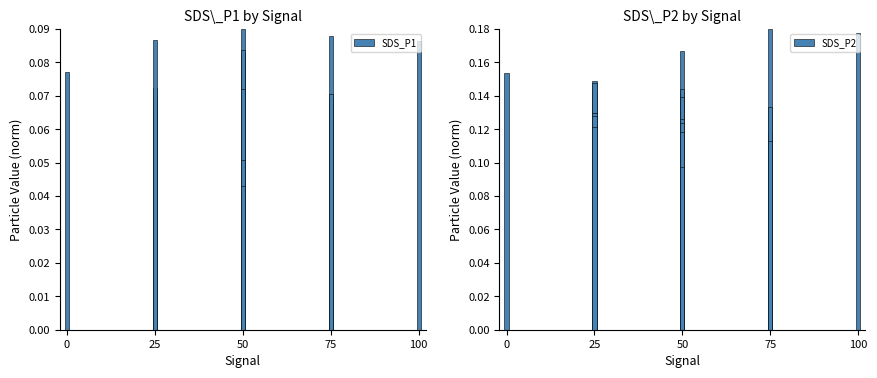

Reading right to left, extract all data points from this chart.

SDS_P1: 0.1	0.1	0.1	0.0	0.1	0.1	0.0	0.1	0.0	0.1	0.1	0.1	0.1	0.1	0.1	0.1	0.1	0.1	0.1	0.0	0.0	0.1	0.1	0.1	0.1	0.1	0.1	0.0	0.1	0.1	0.1	0.1	0.1	0.1	0.1	0.1	0.1	0.1	0.1	0.1
SDS_P2: 0.1	0.1	0.1	0.1	0.1	0.1	0.1	0.1	0.1	0.1	0.1	0.1	0.1	0.1	0.1	0.1	0.1	0.1	0.1	0.1	0.1	0.1	0.1	0.1	0.1	0.1	0.1	0.1	0.1	0.2	0.2	0.1	0.1	0.1	0.1	0.1	0.1	0.1	0.2	0.2